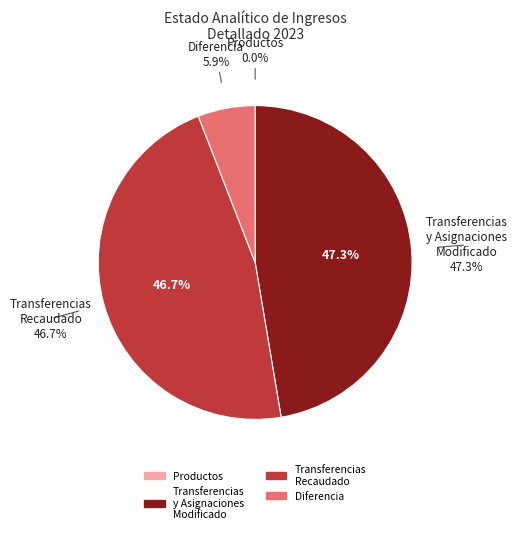

Which slice is the smallest?

Productos